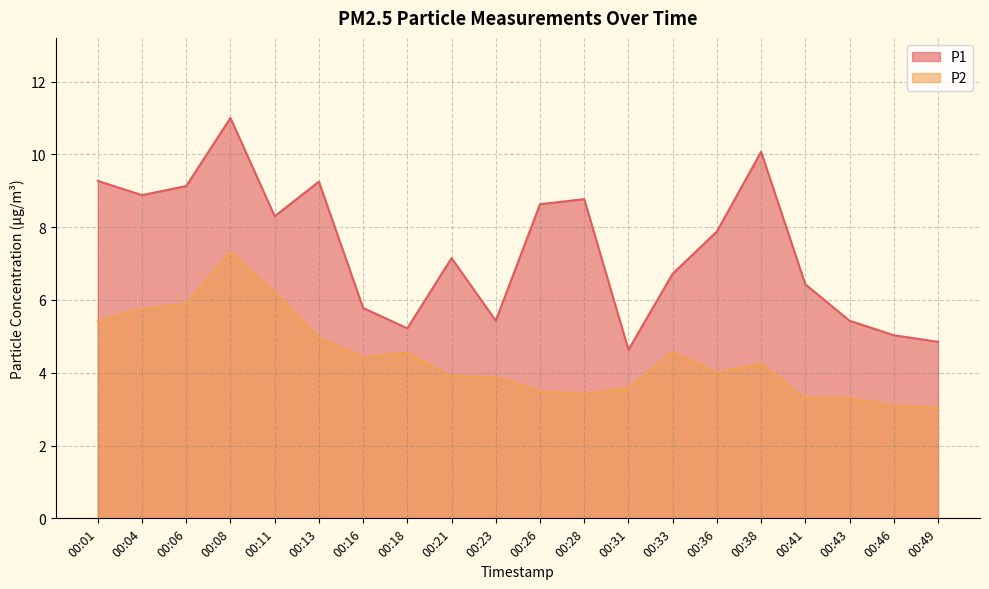

Between 00:11 and 00:26, which is larger?

00:26